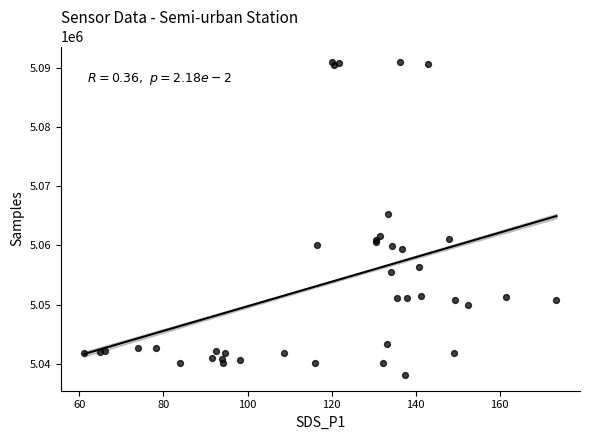

What Y value in the scatter plot is closest to 5064540?

5065383